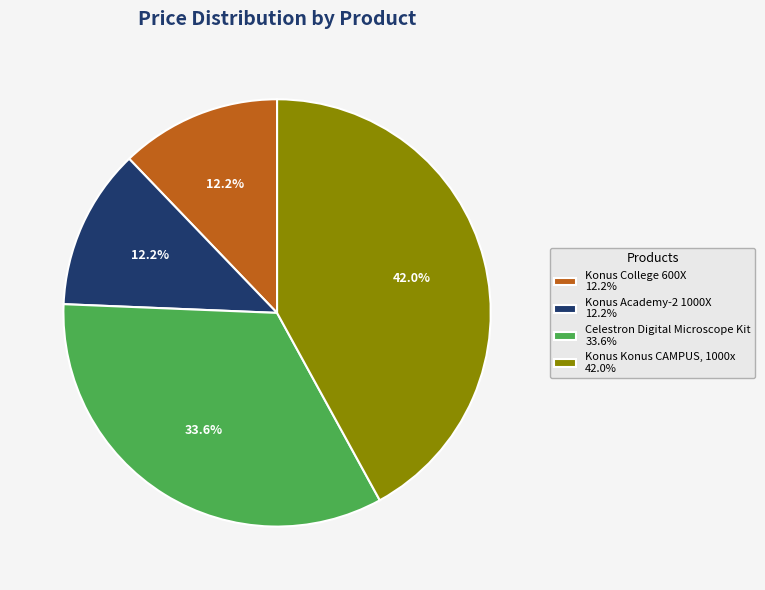

Is Konus College 600X the majority of the pie?

No